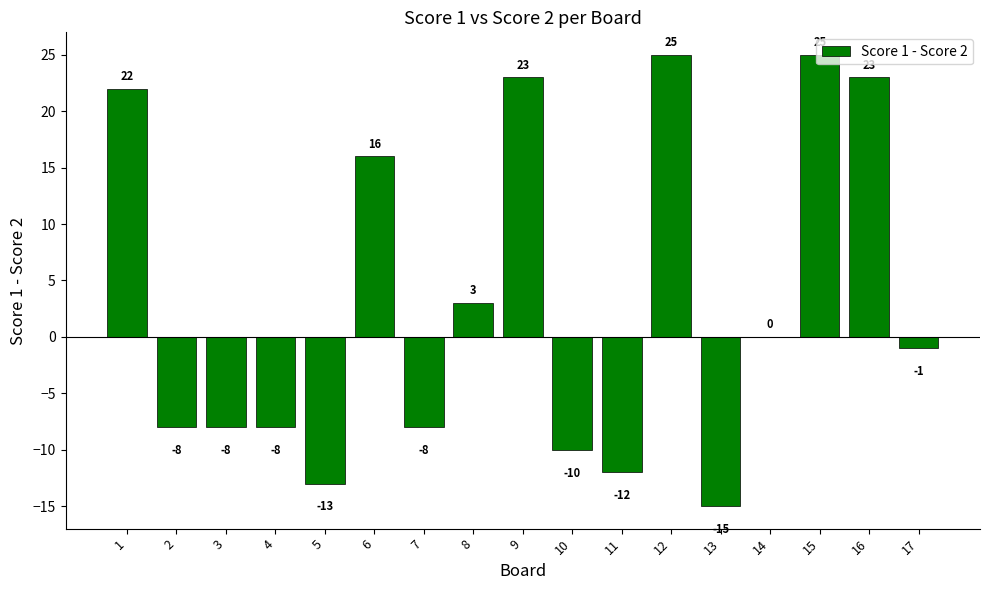

What is the greatest value displayed?

25